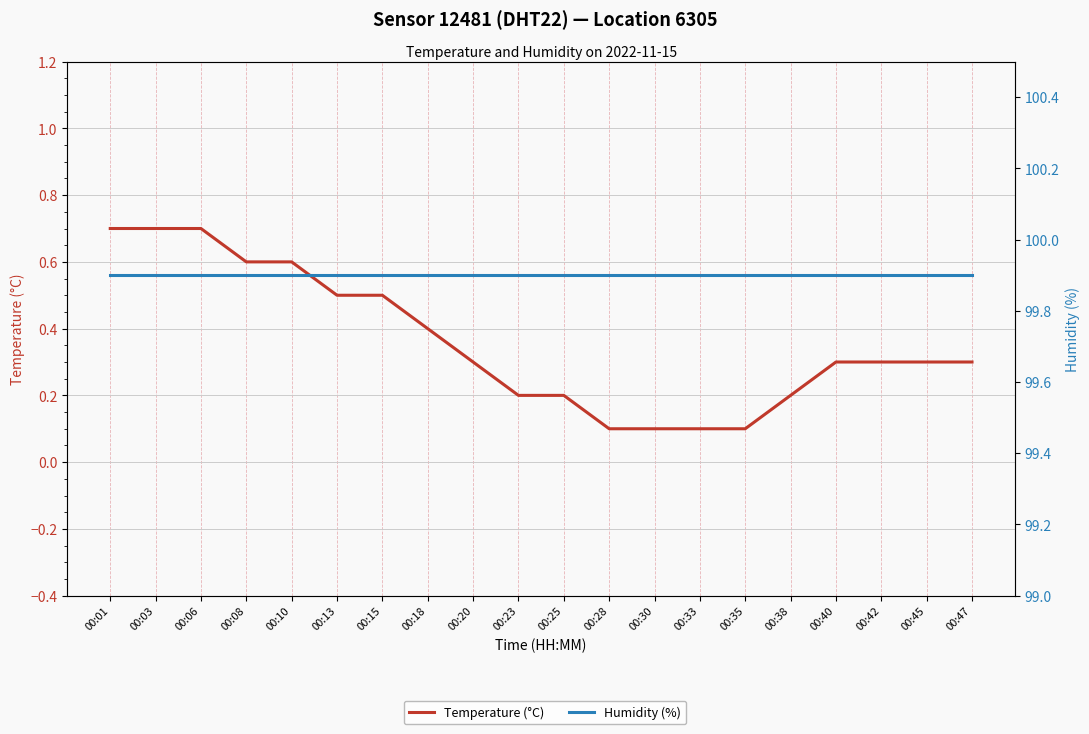

What is the value of the Humidity (%) point at the 15th from the left?

99.9